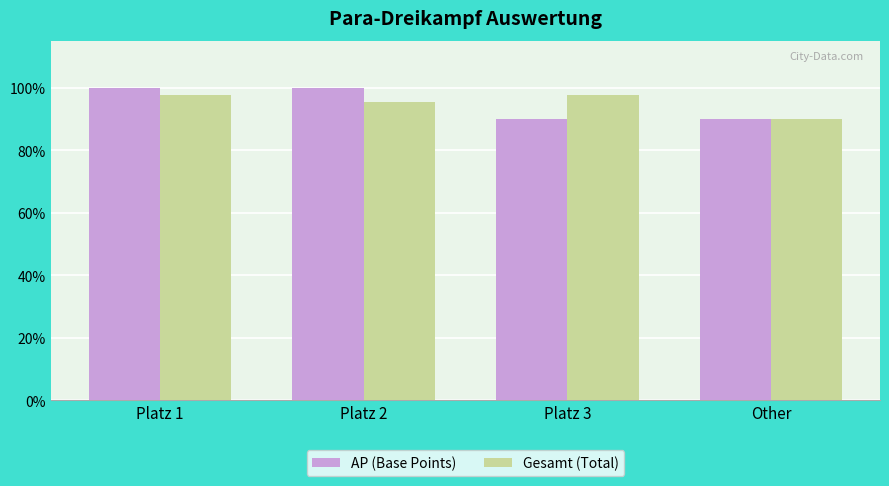

Which series changed the most between Platz 1 and Platz 2?

Gesamt (Total)